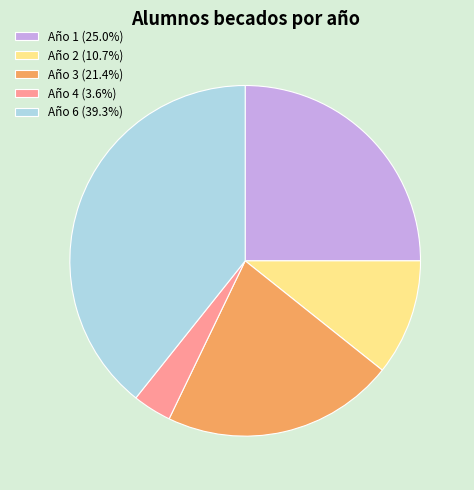

Which slice is the largest?

Año 6